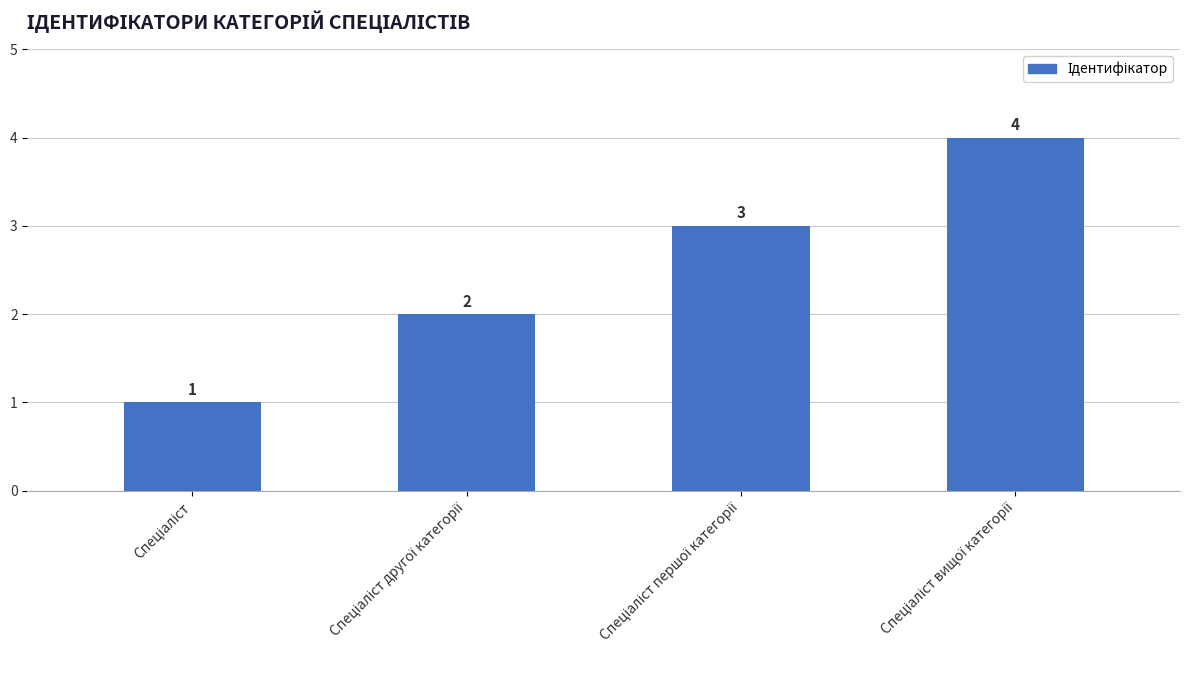

Reading left to right, list all the values displayed in this chart.

1	2	3	4